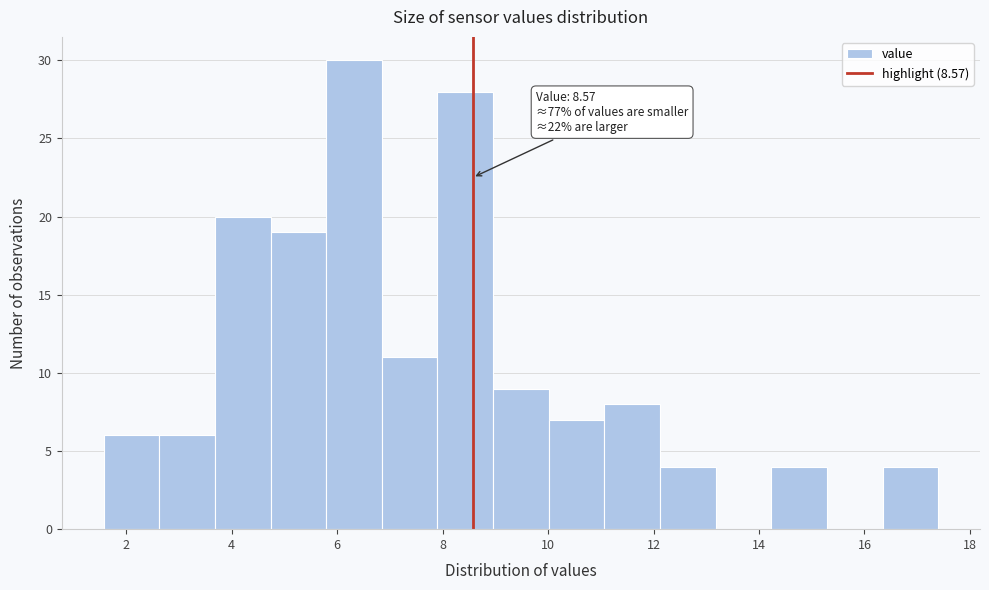

Over which range of the x-axis is the bar tallest?

5.8 to 6.8